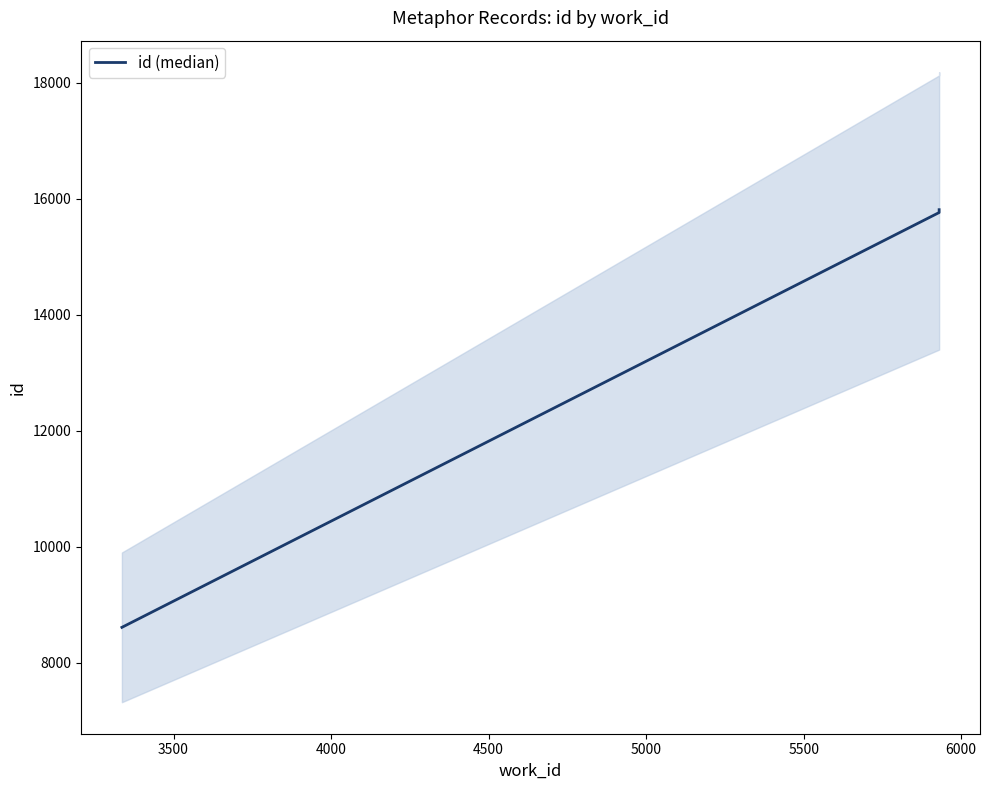

What is the maximum value shown in the chart?

15809